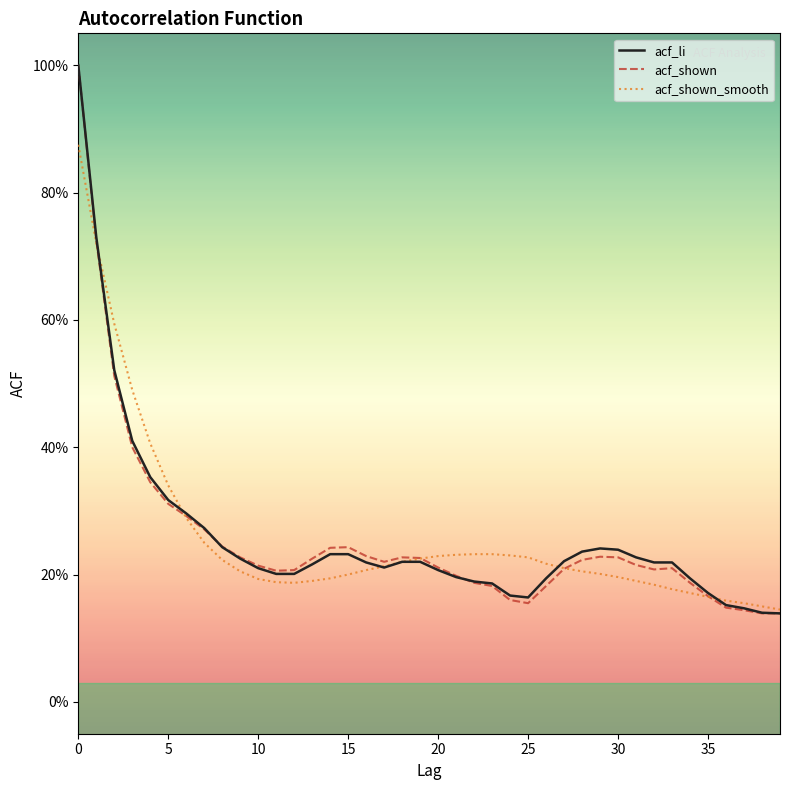

Does the chart display data point markers on the line(s)?

No